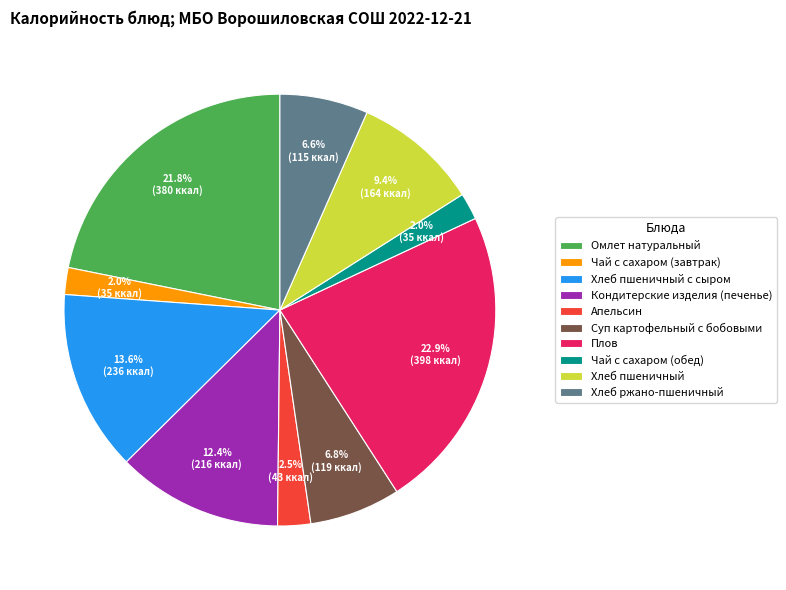

Is there any slice that represents more than half of the pie?

No